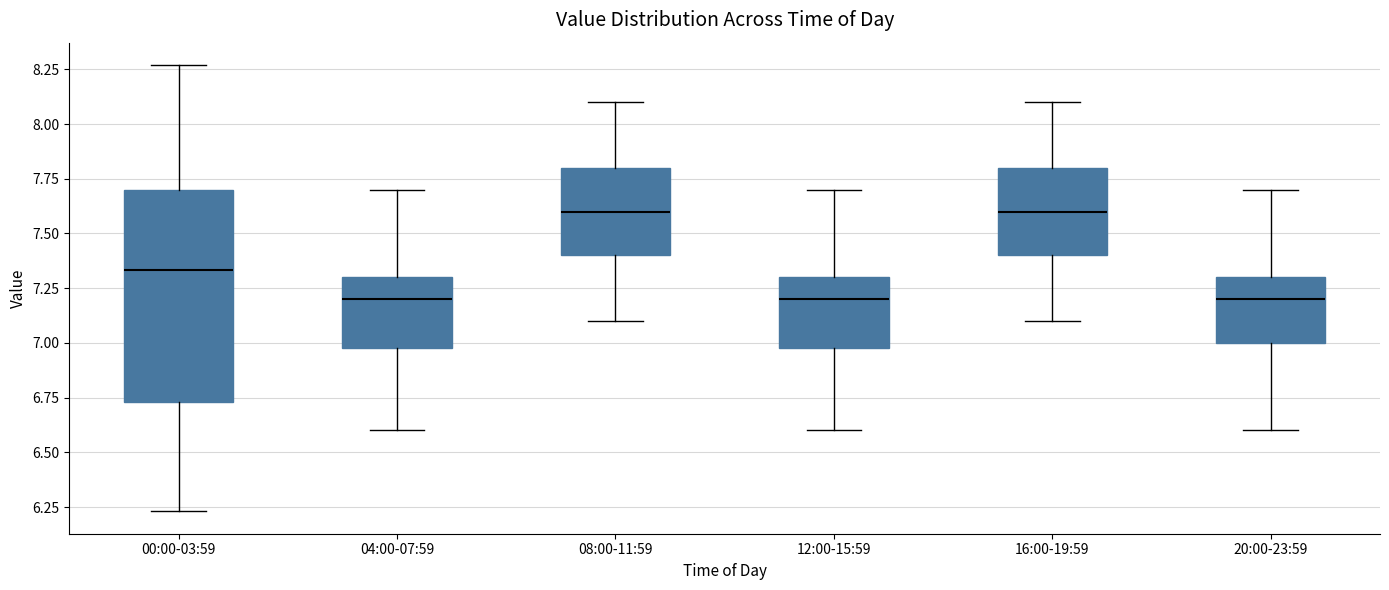

Reading left to right, transcribe this box plot: for each box, give where its median line is, the range the box spans, and where its two whiskers end, as read against the y-axis. The values are not printed on the chart, so give them approximately, as read against the axis.

00:00-03:59: median 7.35, box 6.75 to 7.70, whiskers 6.25 to 8.25
04:00-07:59: median 7.20, box 7.00 to 7.30, whiskers 6.60 to 7.70
08:00-11:59: median 7.60, box 7.40 to 7.80, whiskers 7.10 to 8.10
12:00-15:59: median 7.20, box 7.00 to 7.30, whiskers 6.60 to 7.70
16:00-19:59: median 7.60, box 7.40 to 7.80, whiskers 7.10 to 8.10
20:00-23:59: median 7.20, box 7.00 to 7.30, whiskers 6.60 to 7.70